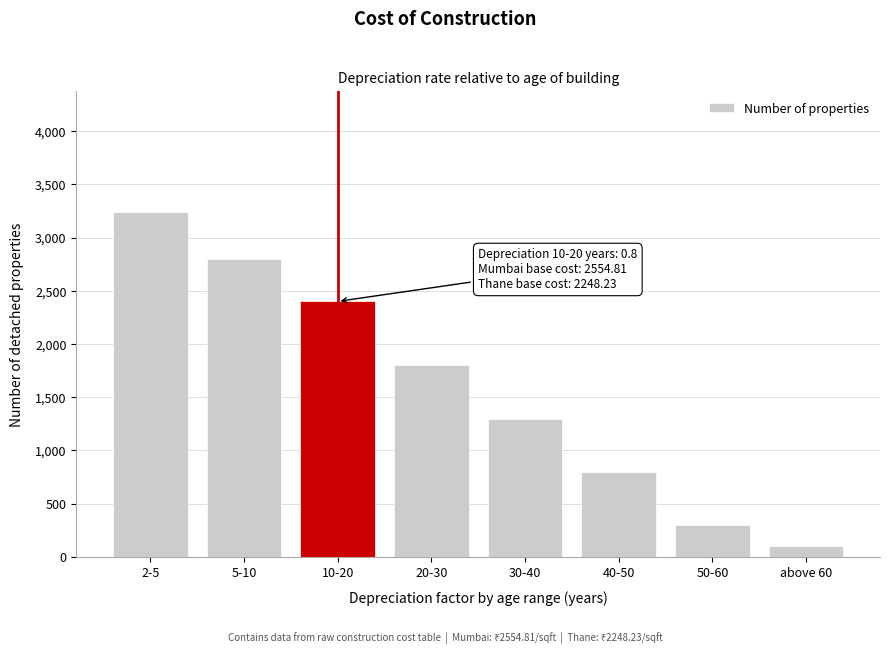

Reading right to left, extract all data points from this chart.

above 60=100	50-60=300	40-50=800	30-40=1300	20-30=1800	10-20=2400	5-10=2800	2-5=3243